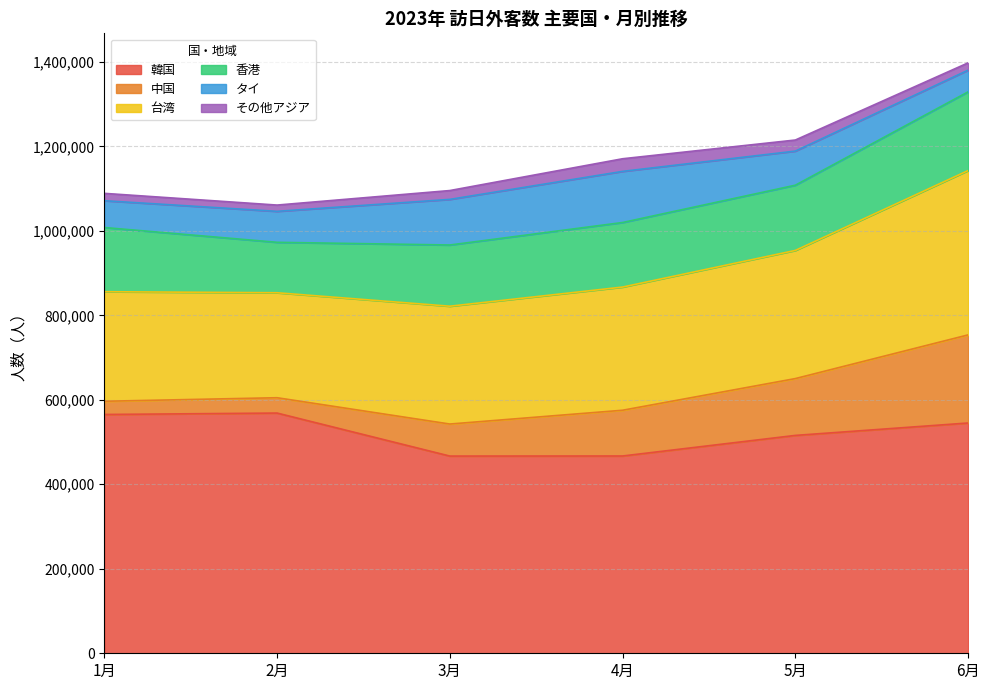

What is the spread (max minus min) of values at 2月?

553775